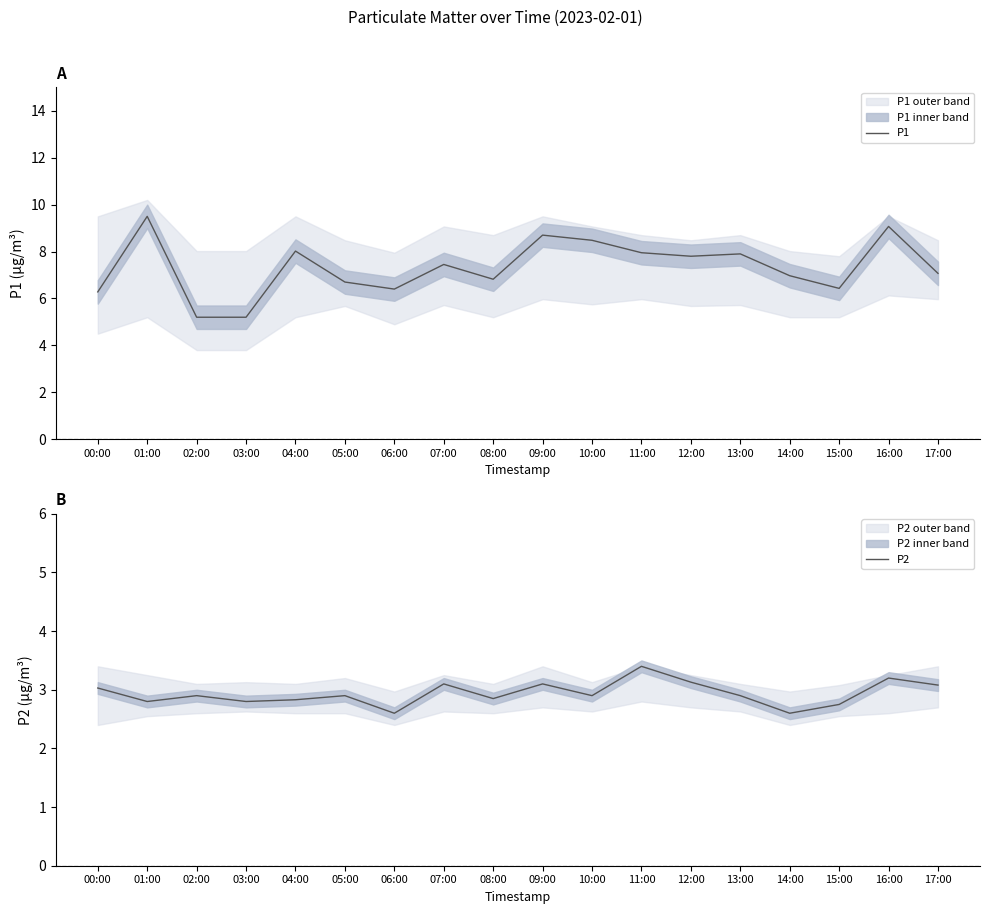

What is the difference between the maximum and minimum values in the P1 series?

4.3